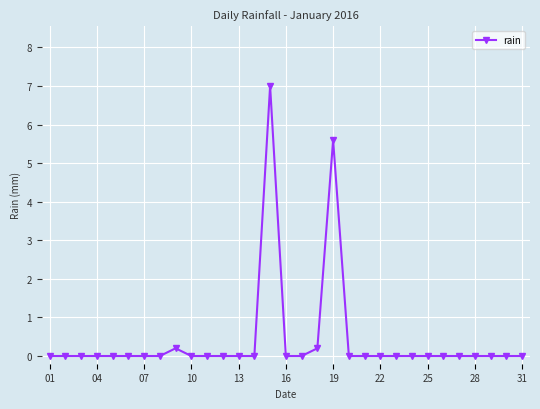

What is the average value?

0.4